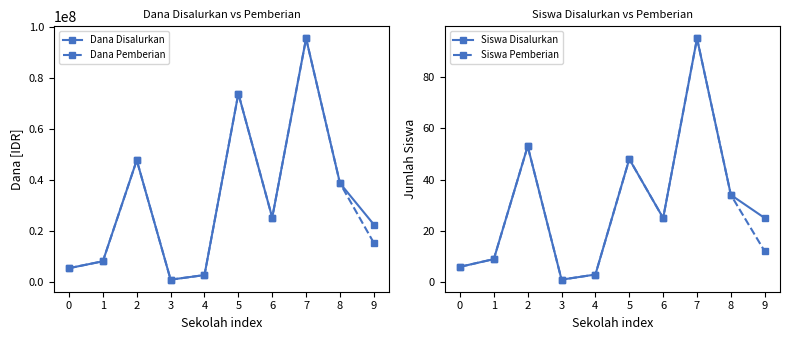

What is the value of the Dana Pemberian point at the 4th from the left?

900000